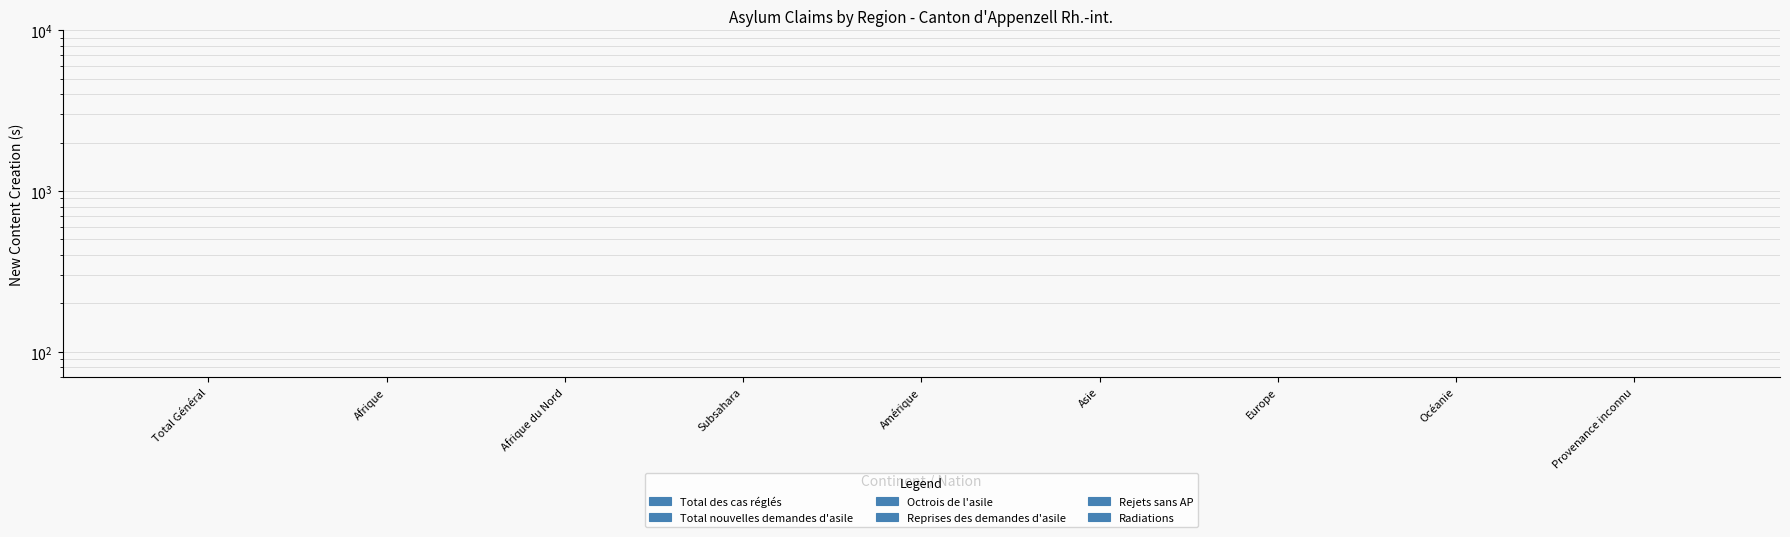

Is the value of Octrois de l'asile at Océanie greater than the value of Total nouvelles demandes d'asile at Amérique?

No